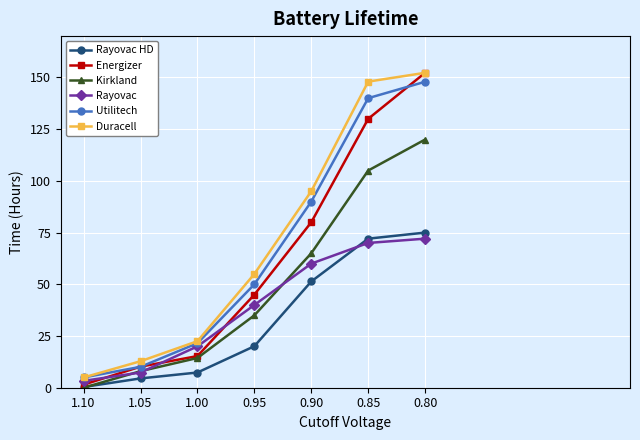

Where is Duracell nearest to the value 78?

0.90